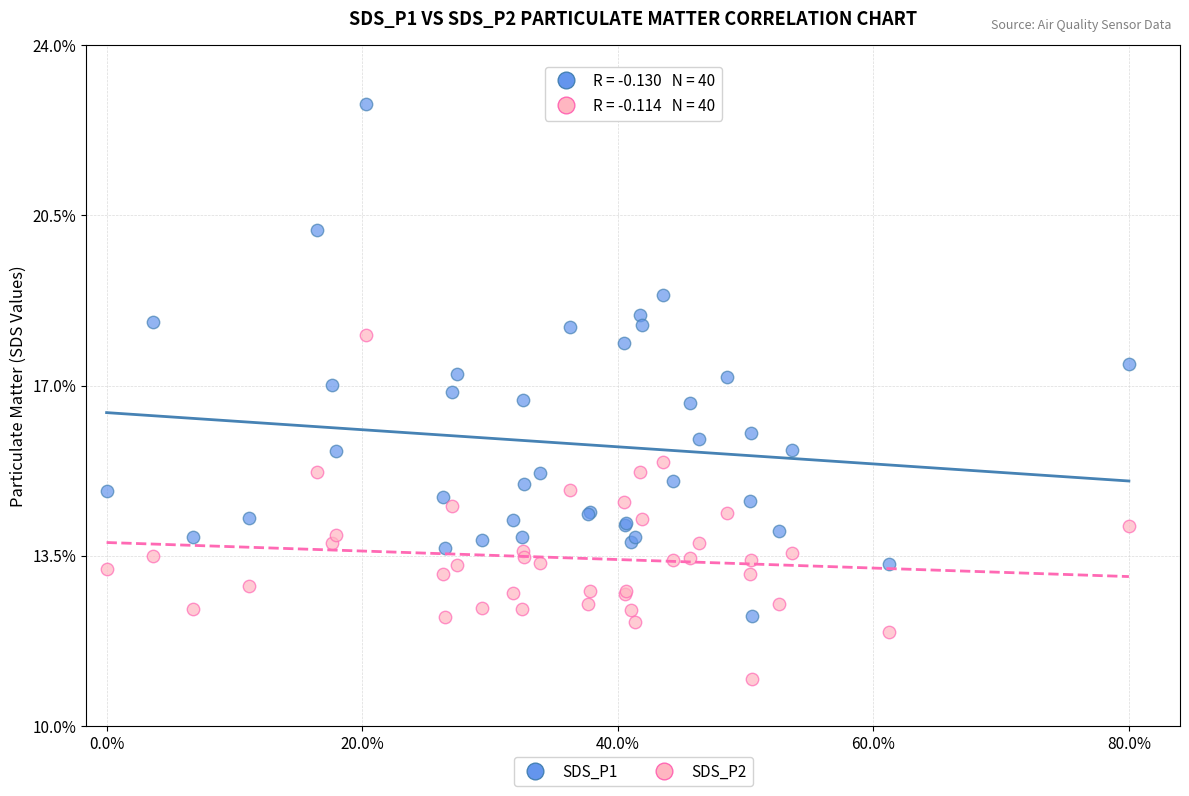

Which series contains the highest Y value?

SDS_P1